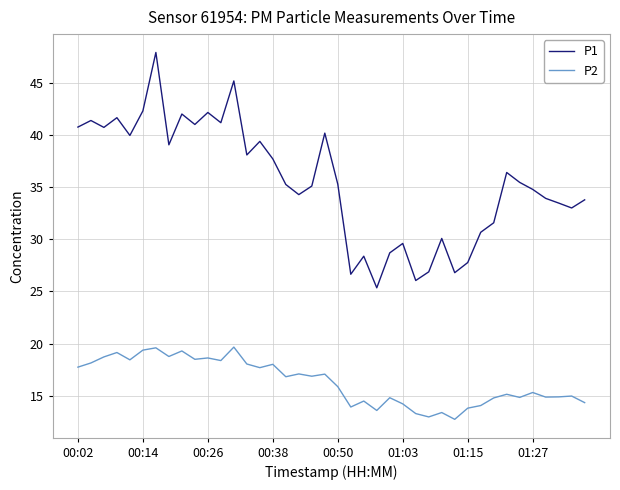

List the series in order of their peak value, highest first.

P1, P2